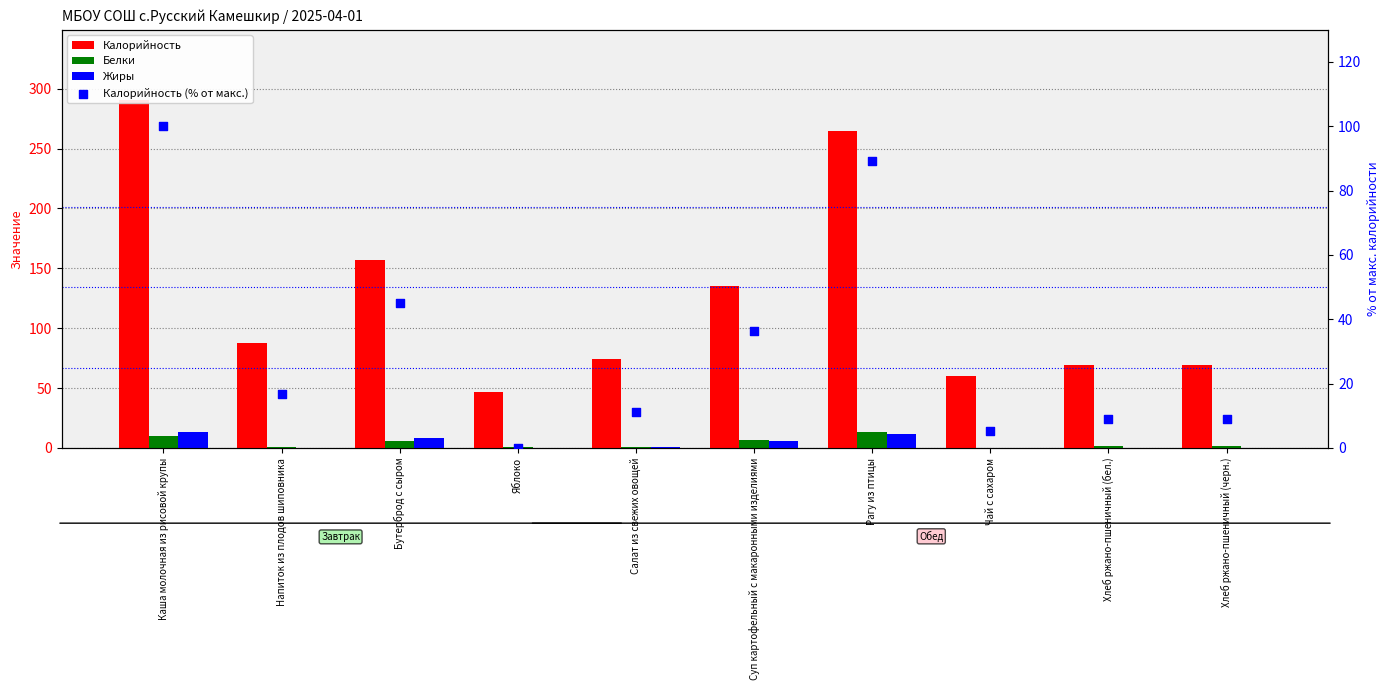

Which series has the largest total across all categories?

Калорийность